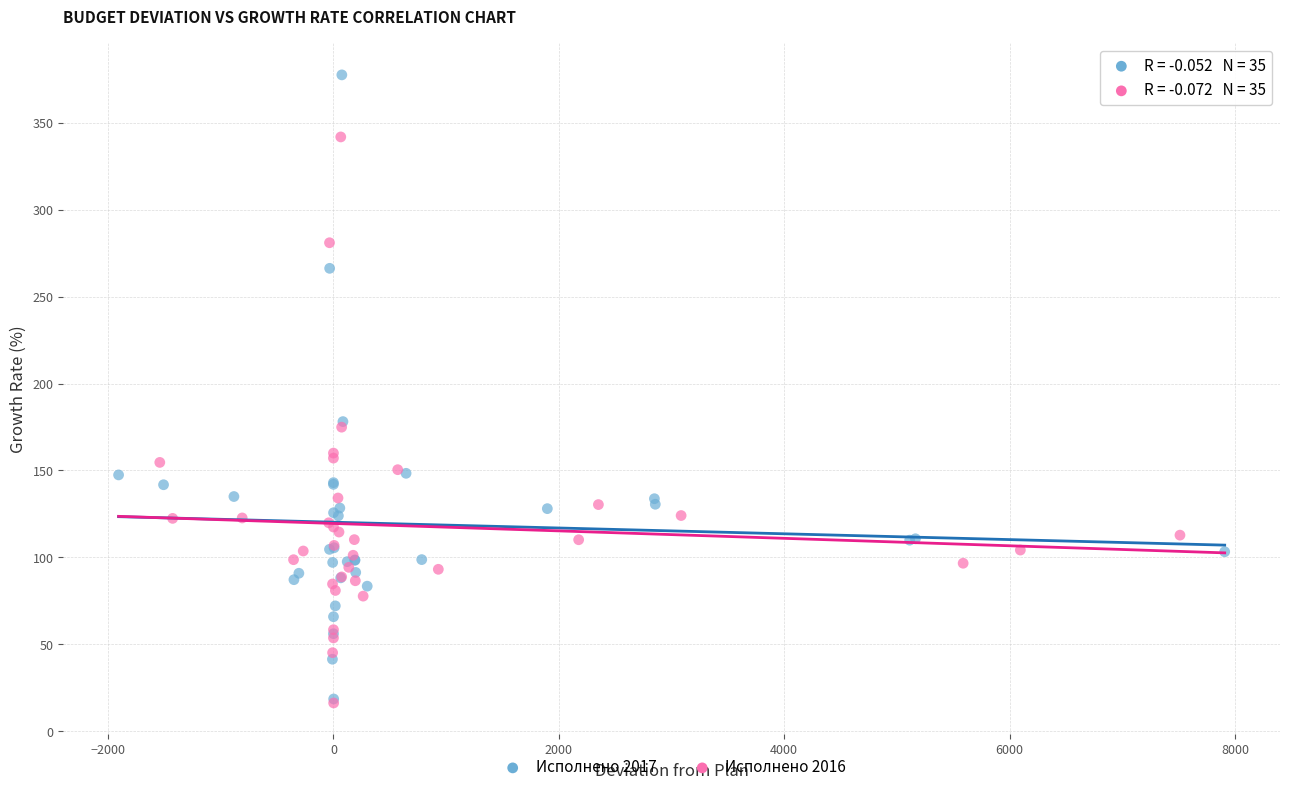

Which series has the widest spread of Y values?

Исполнено 2017